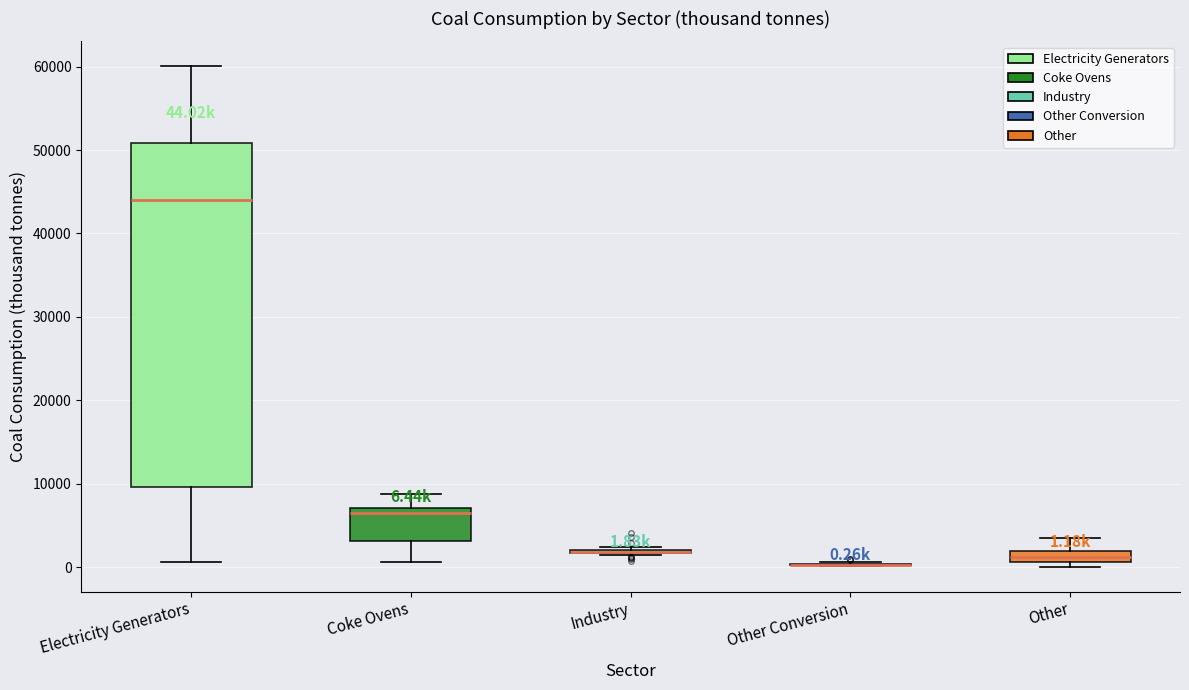

Which box is the tallest, from its lower edge to its upper edge?

Electricity Generators